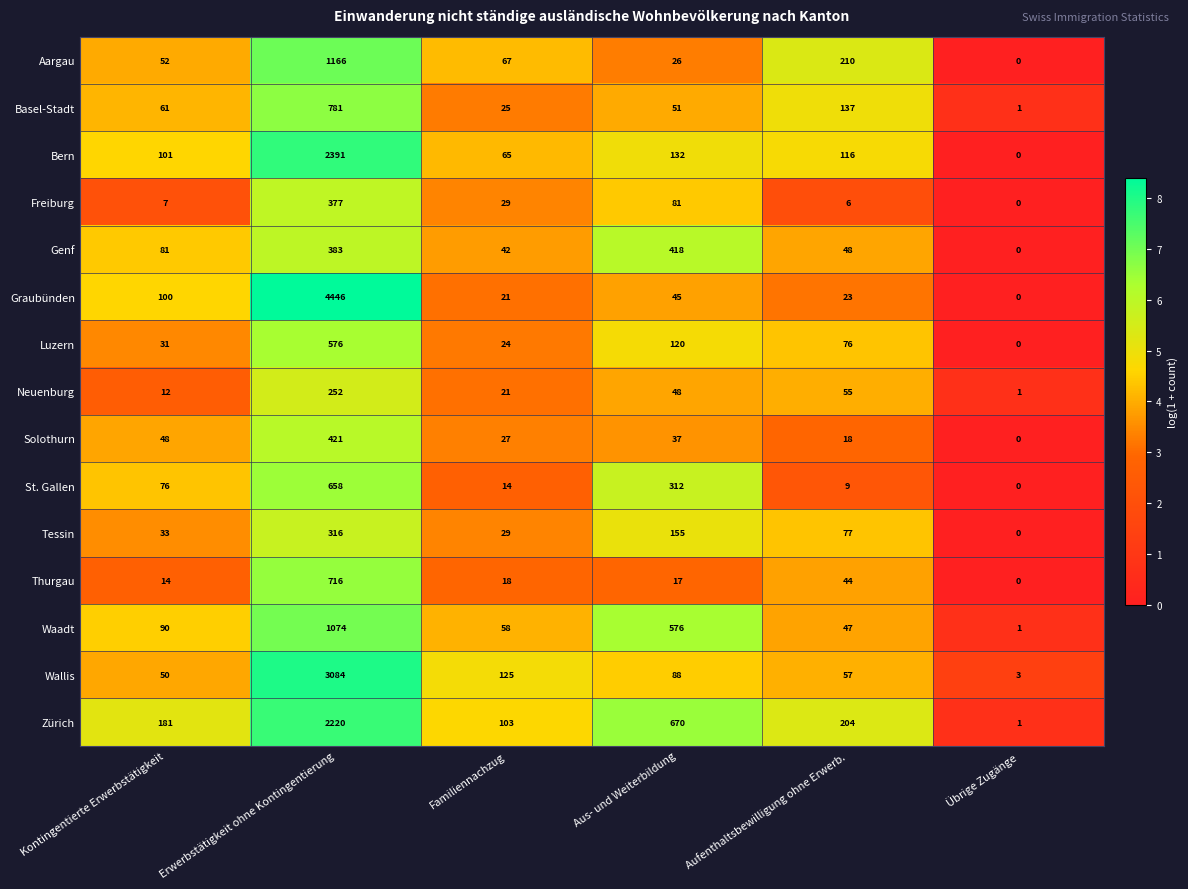

What is the total value across all series at Aufenthaltsbewilligung ohne Erwerb.?

1127